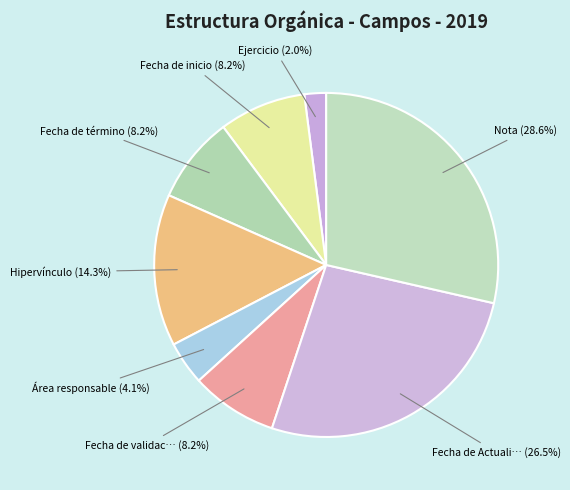

How many slices are in this pie chart?

8